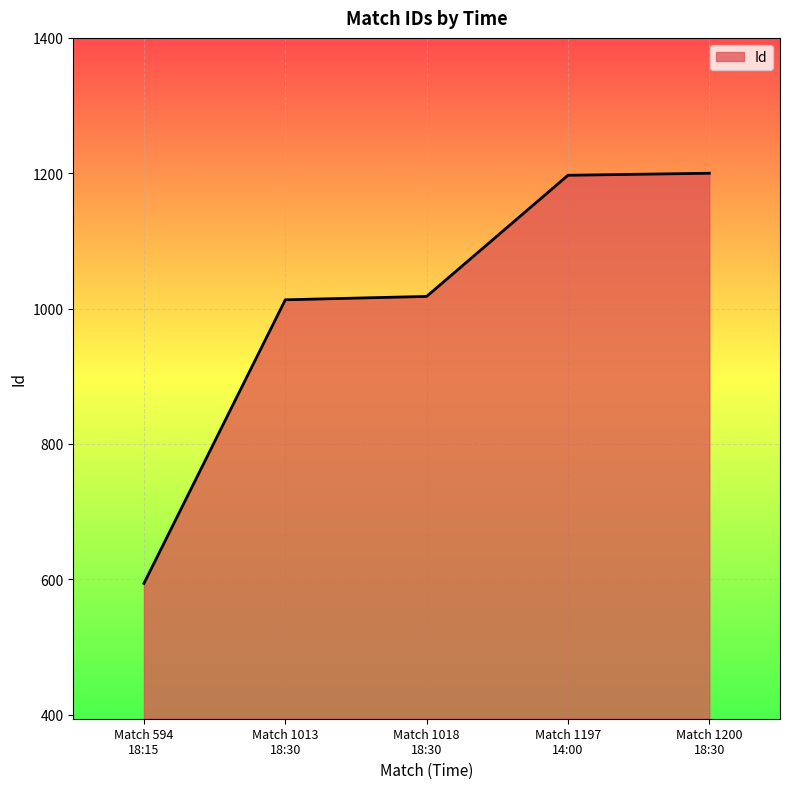

What is the average value?

1004